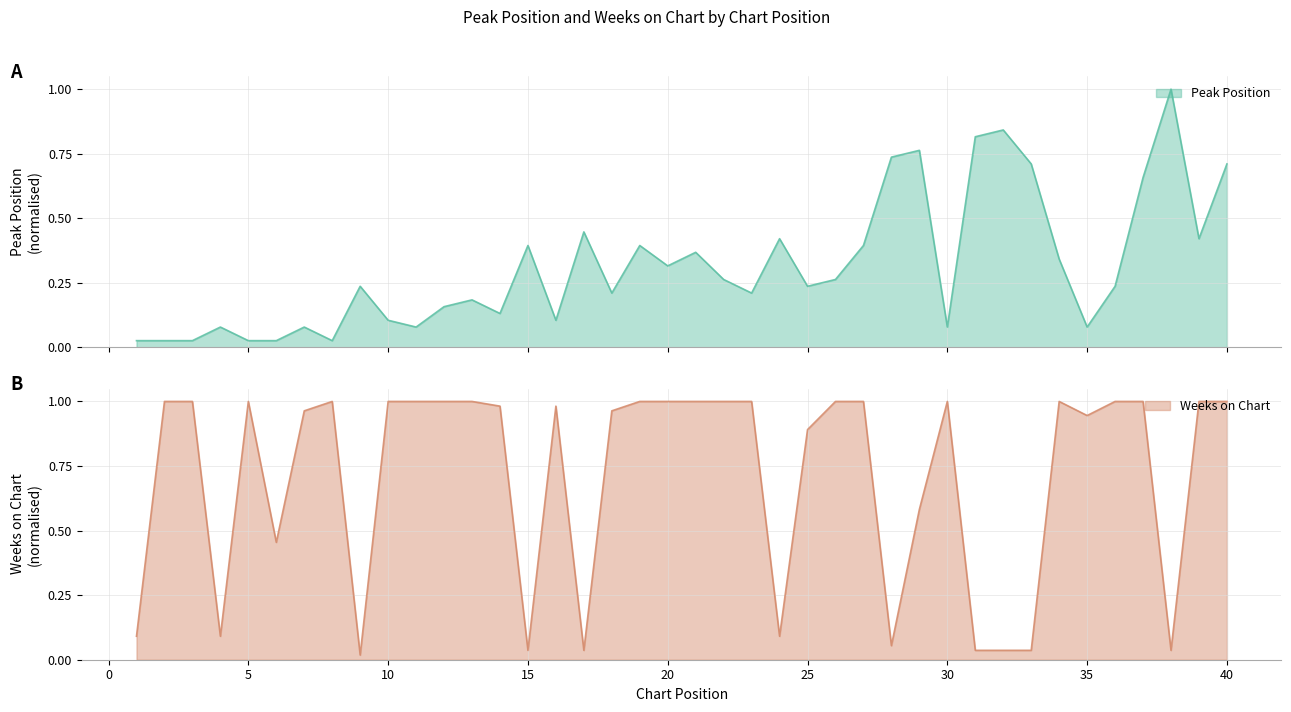

True or false: Peak Position has a value of 0.3 at 19.

False